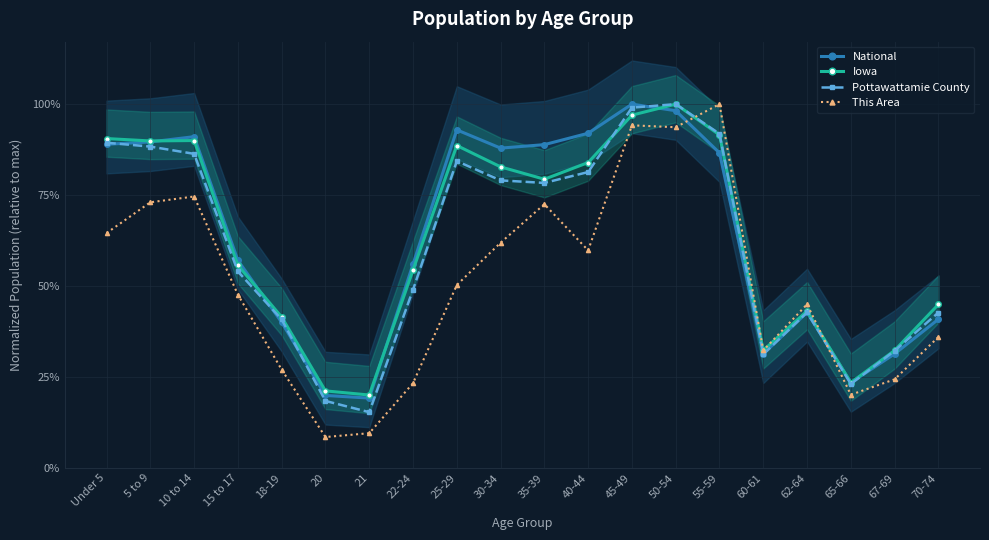

True or false: Iowa and This Area intersect in this chart.

True